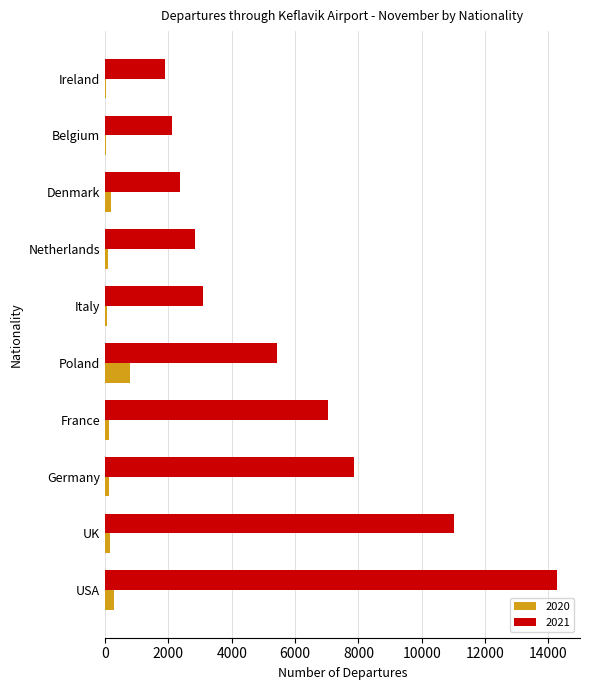

What is the greatest value displayed?

14282